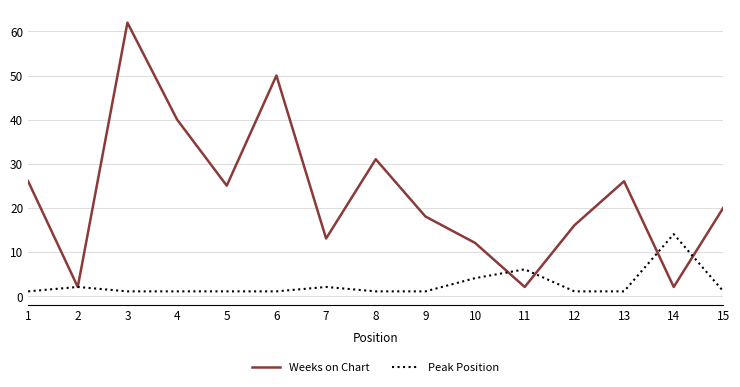

List the series in order of their overall mean, lowest first.

Peak Position, Weeks on Chart